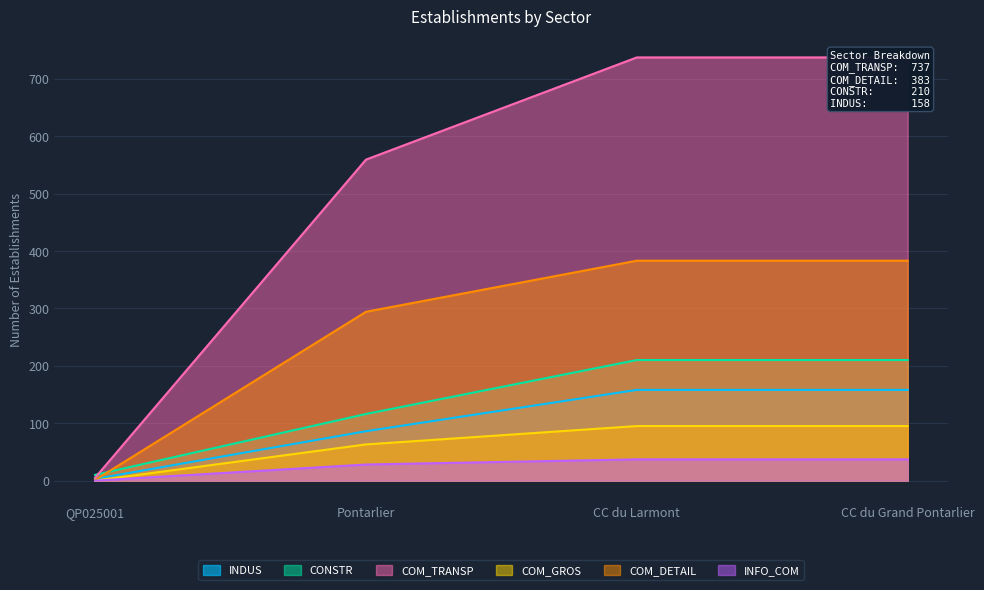

What is the lowest value of the COM_TRANSP series?

5